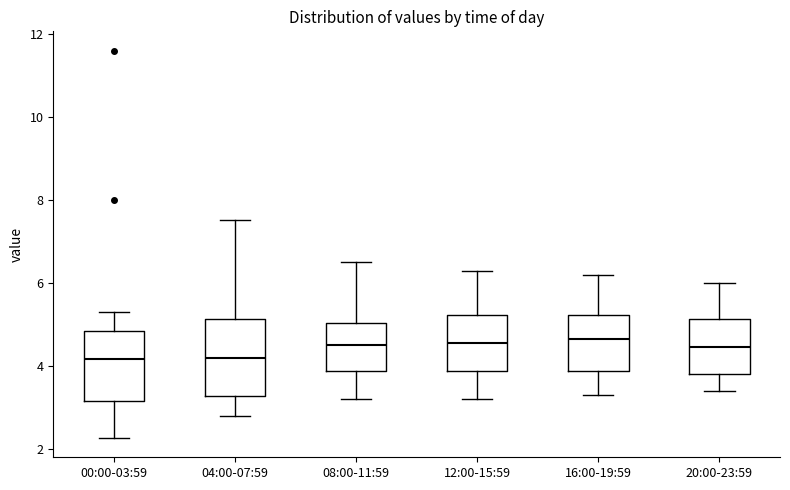

Where does the lower whisker of the box for 20:00-23:59 end on the y-axis? The values are not printed on the chart, so give them approximately, as read against the axis.

3.4